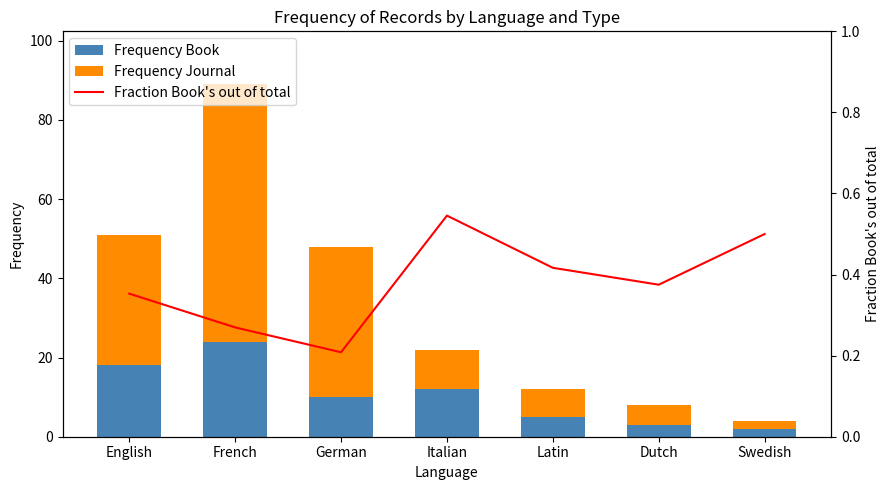

How many groups of bars are there?

7